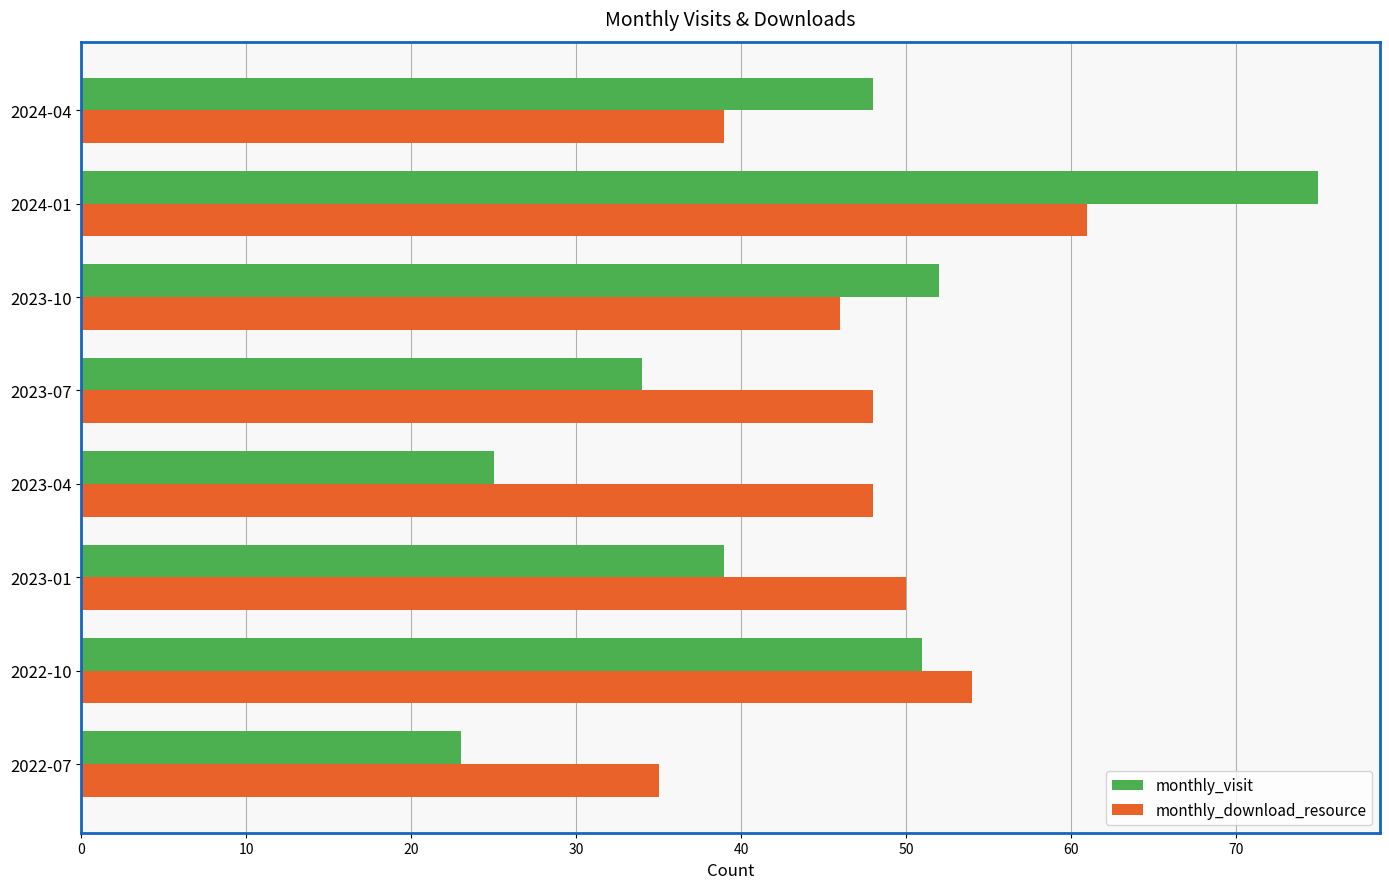

What is the total value across all series at 2023-01?

89